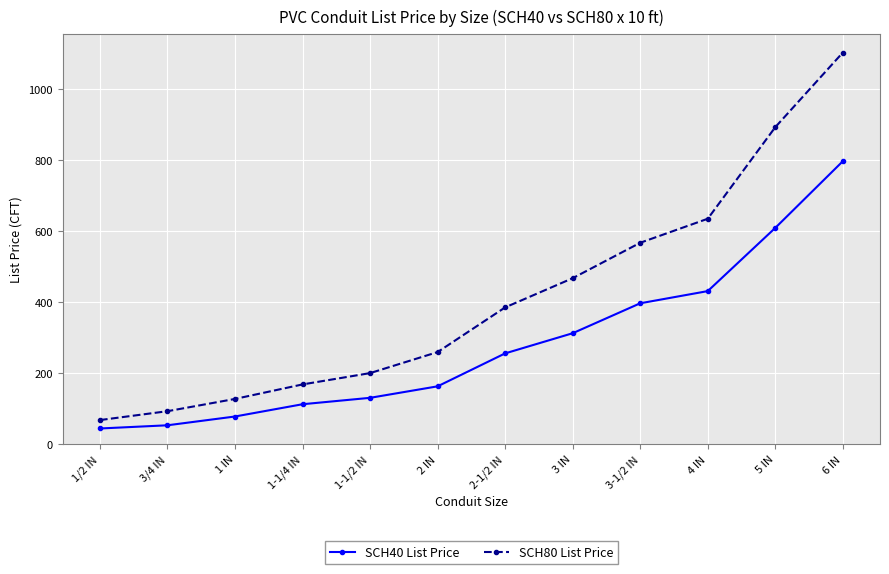

What is the minimum value shown in the chart?

44.8